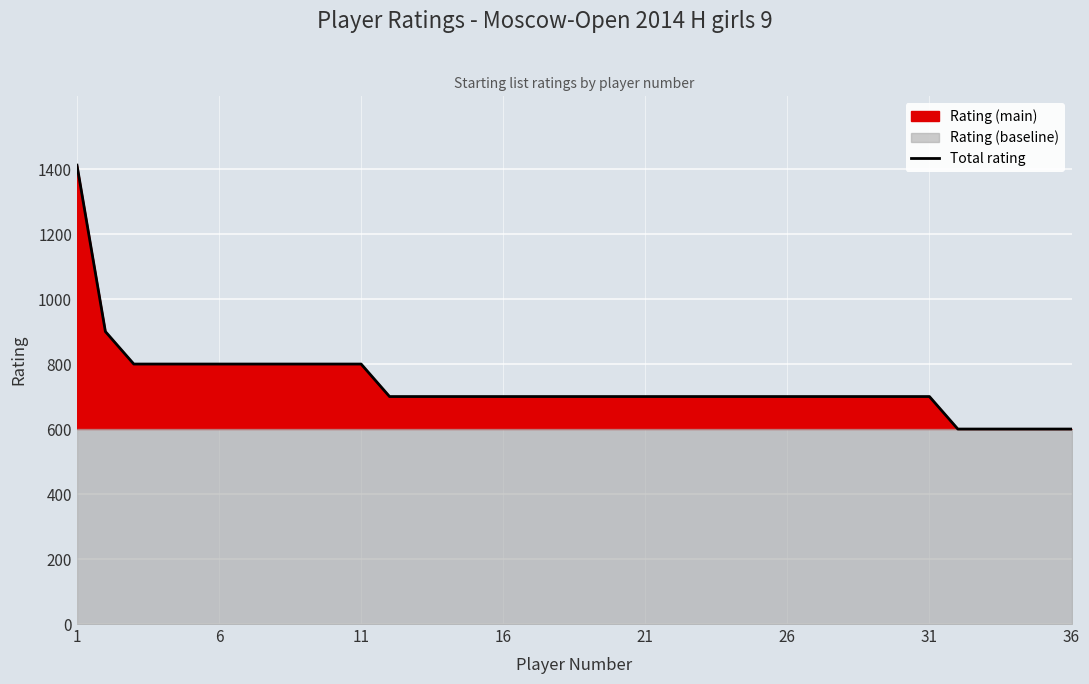

What is the difference between the maximum and second lowest values?

812